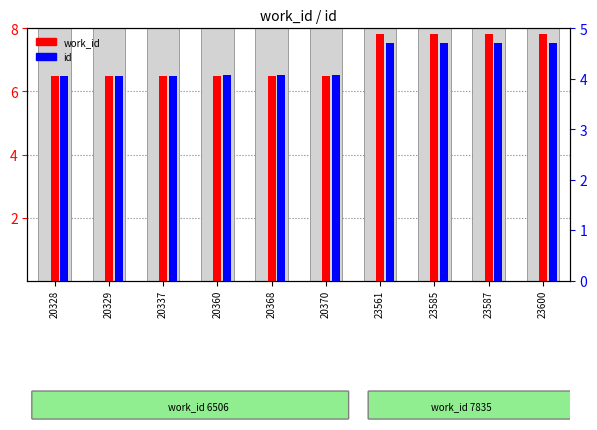

What is the value of the work_id (÷1000) bar at the 5th from the left?

6.5